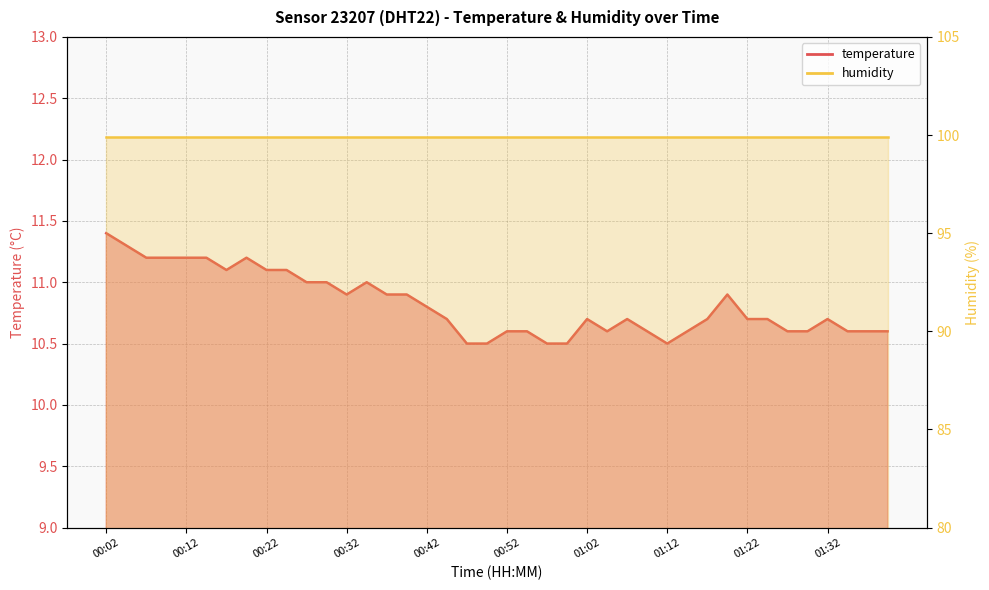

The value at 01:02 is 15.3. True or false?

False